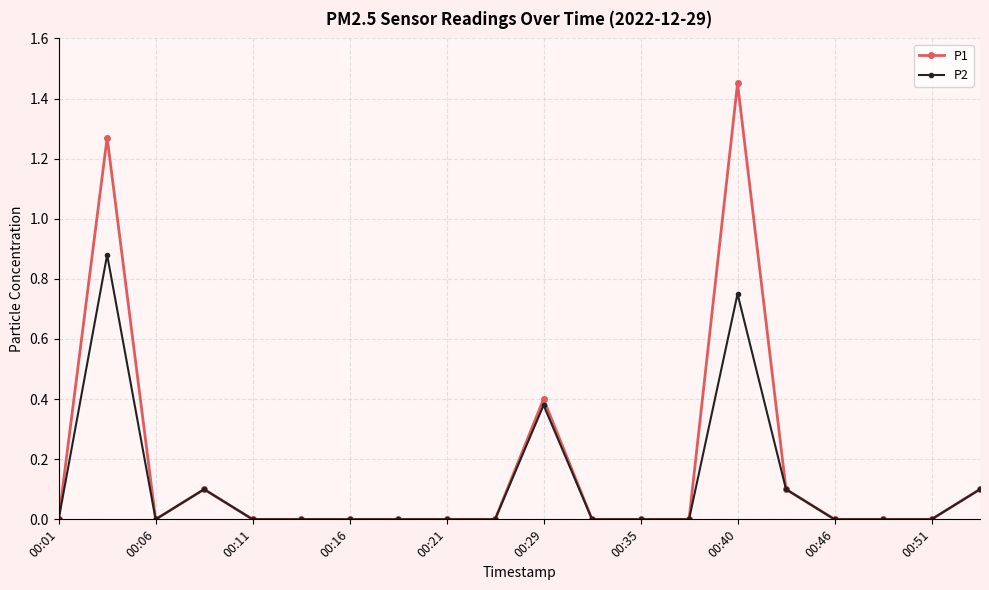

What is the value of the P1 point at the 16th from the left?

0.1